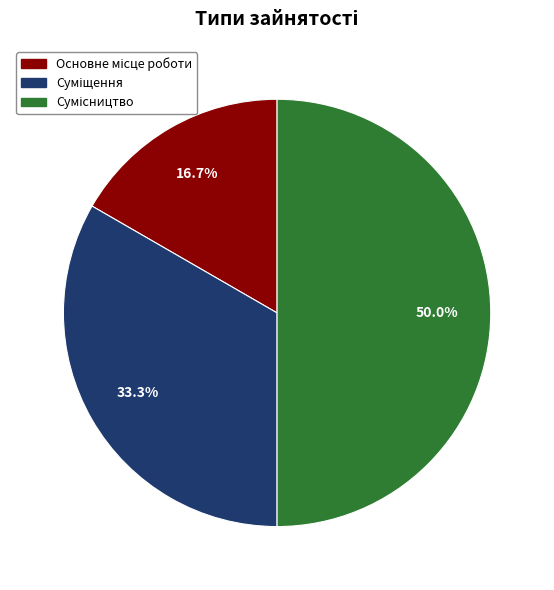

Rank the categories by value from highest to lowest.

Сумісництво, Суміщення, Основне місце роботи